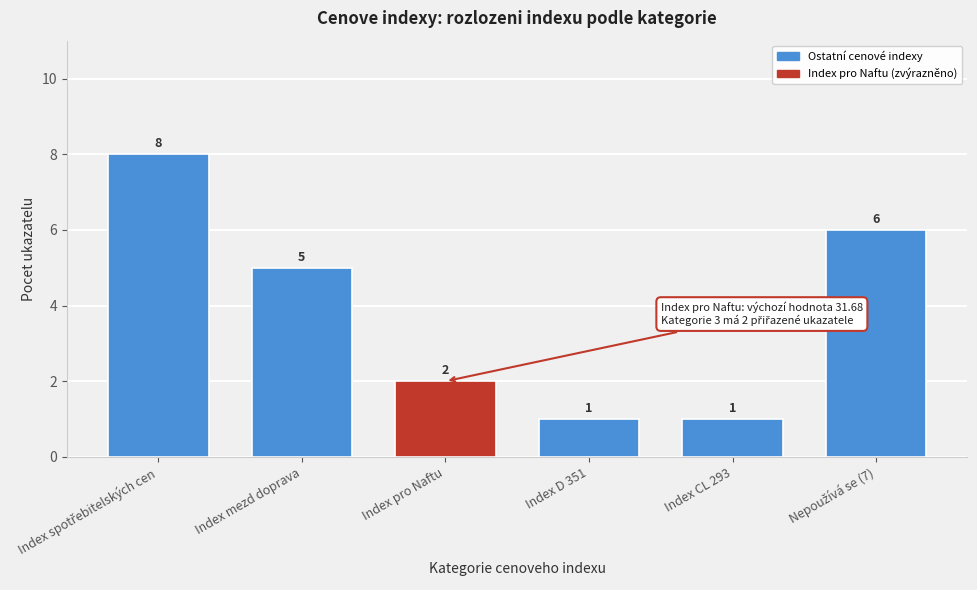

Reading left to right, list all the values displayed in this chart.

8	5	2	1	1	6